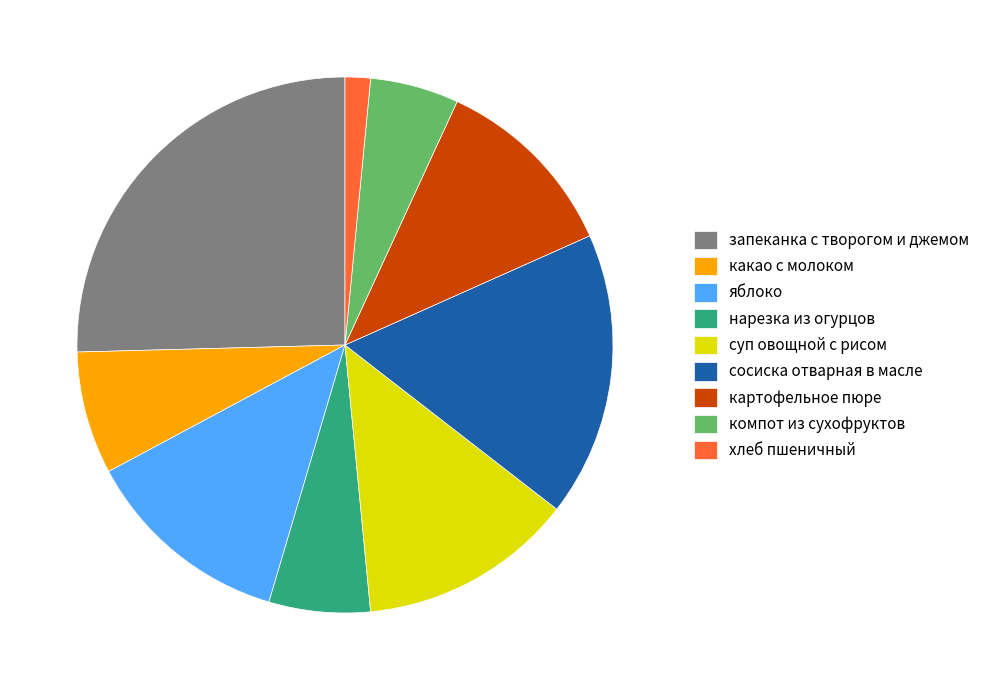

Count the number of slices in the pie.

9